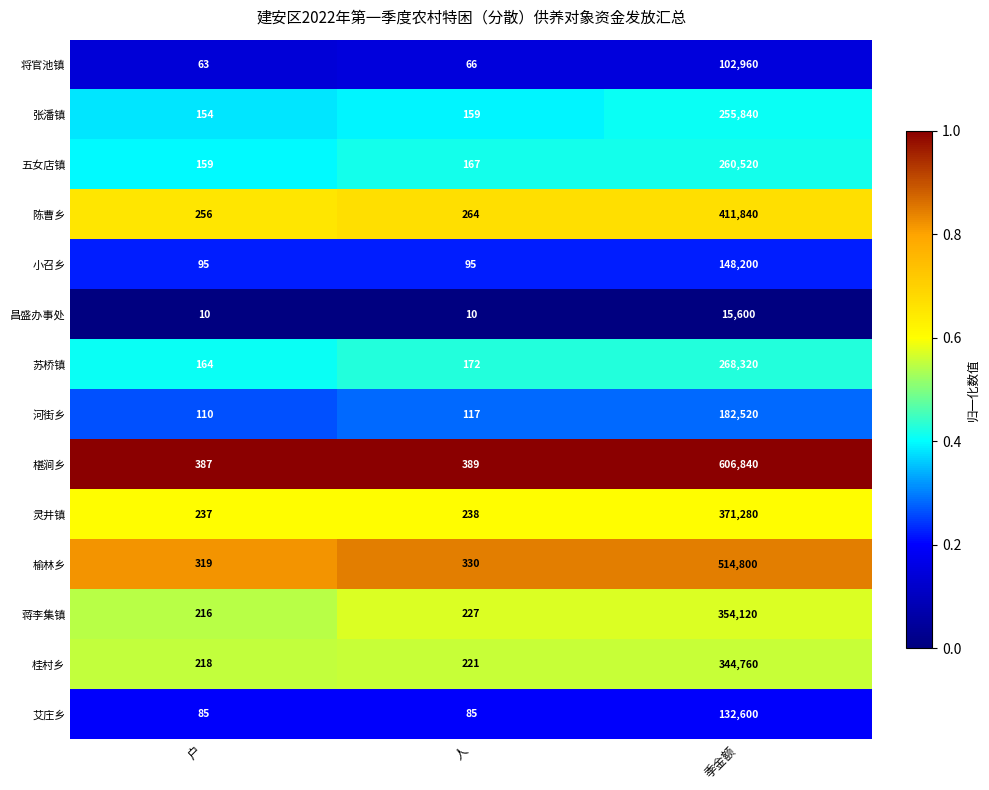

Which category has the highest value across all series?

季金额